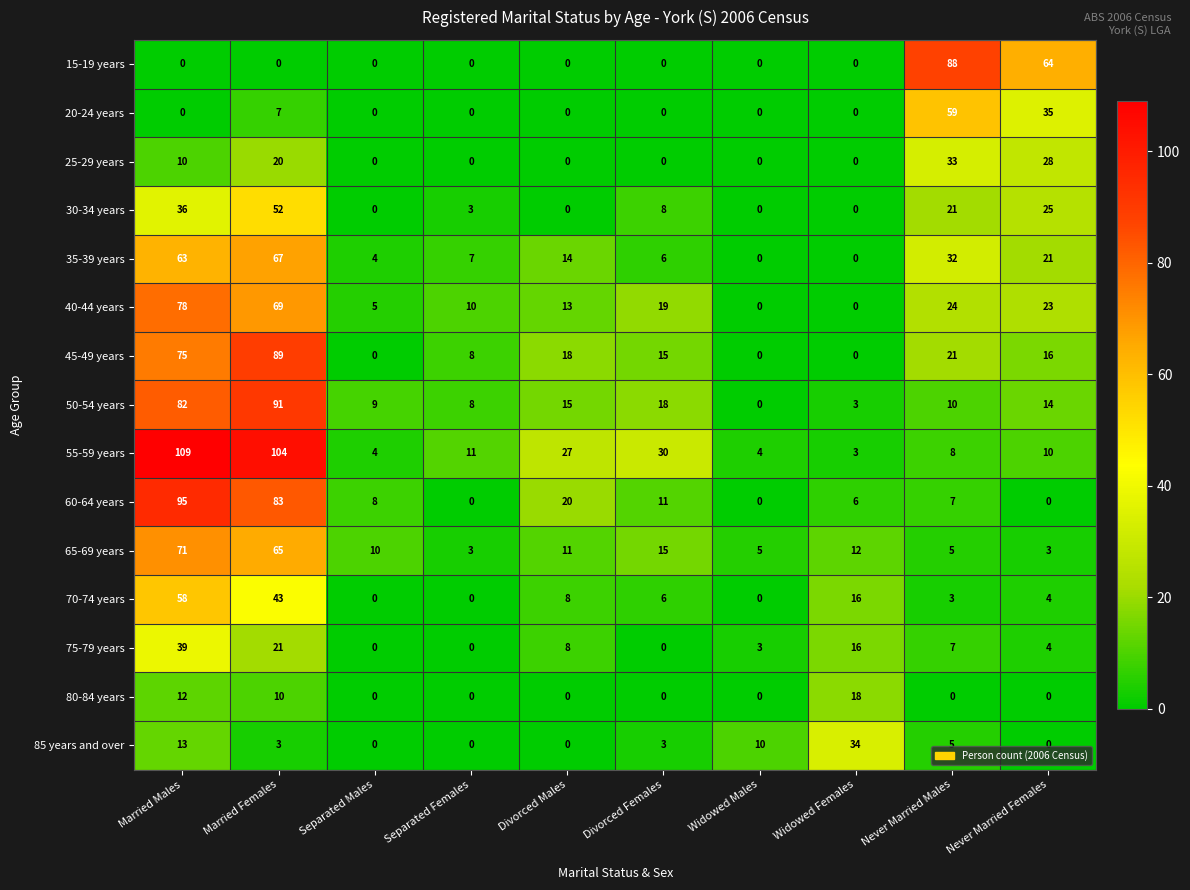

Which series changed the most between Separated Females and Divorced Males?

60-64 years